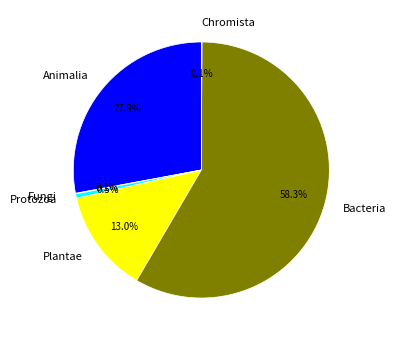

Approximately how many times larger is the value at Bacteria compared to Animalia?

2.1